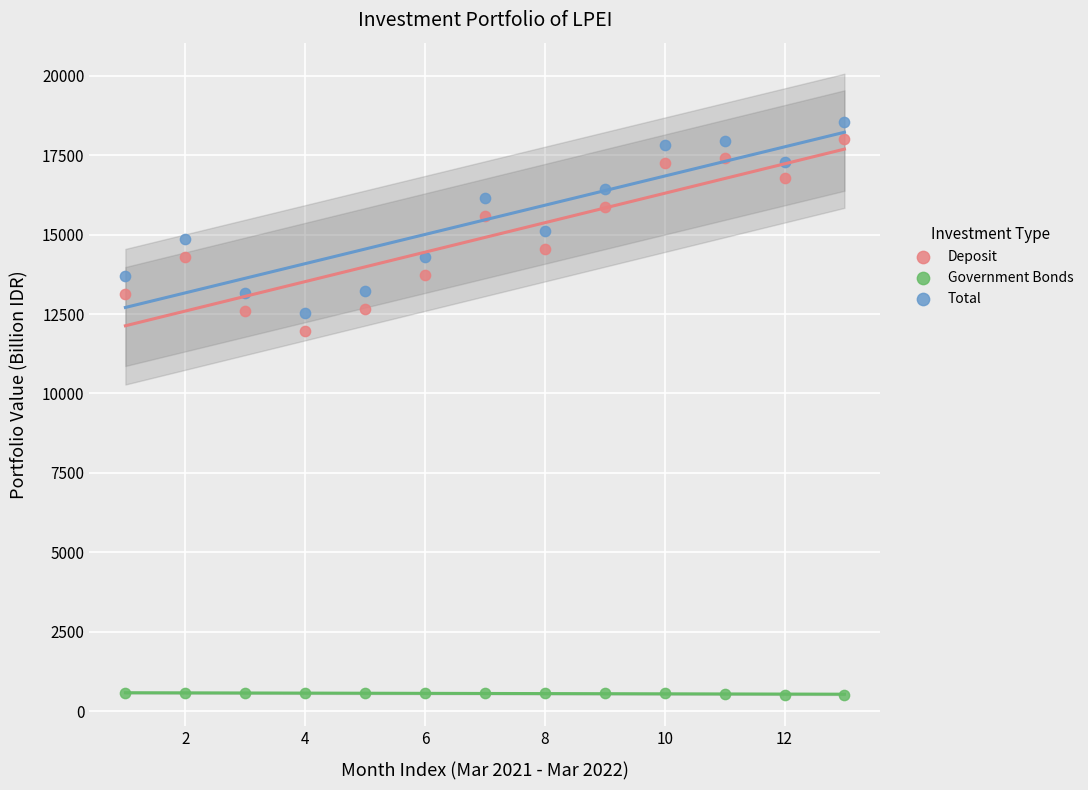

What is the X range (max minus min) for the scatter plot?

12.0